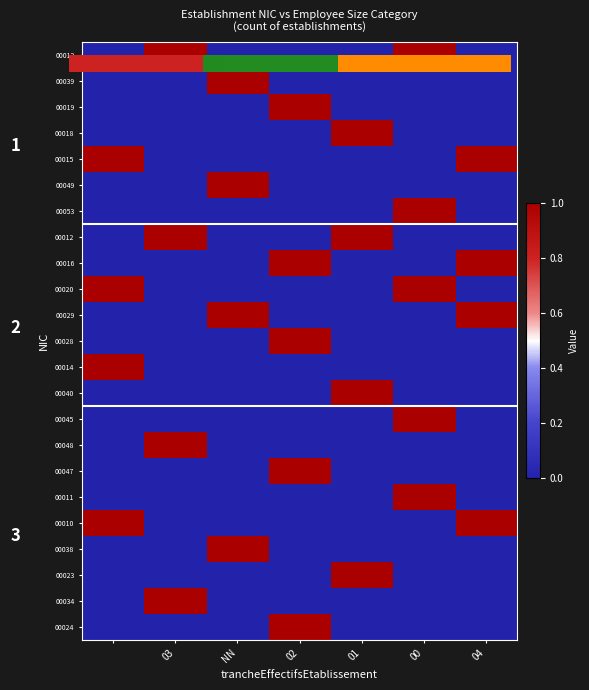

At how many categories does at least one series exceed 0?

7